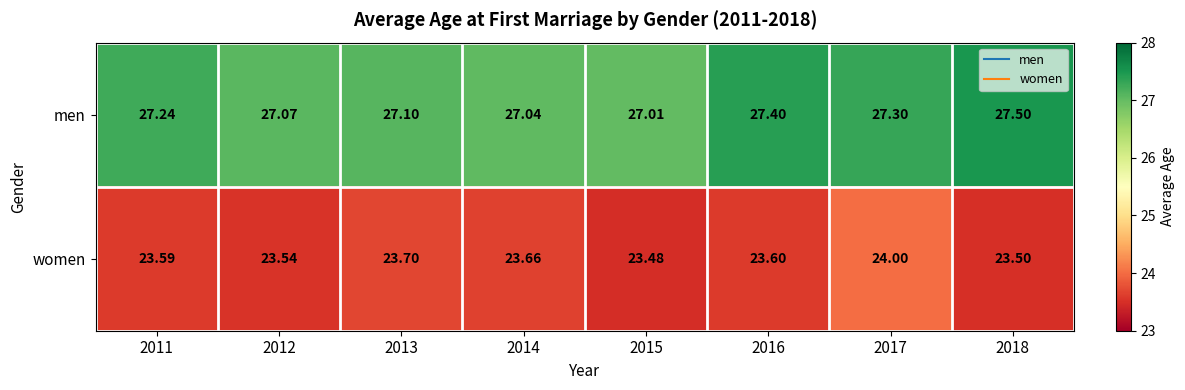

Is the value of men at 2013 greater than the value of women at 2018?

Yes